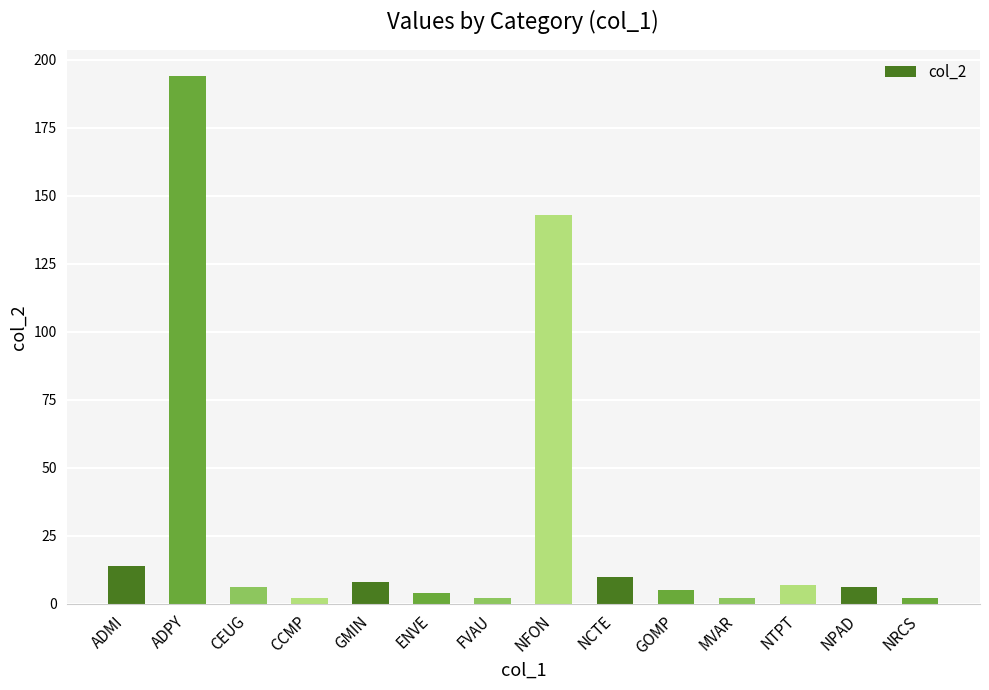

True or false: the data shows 8 at GMIN.

True